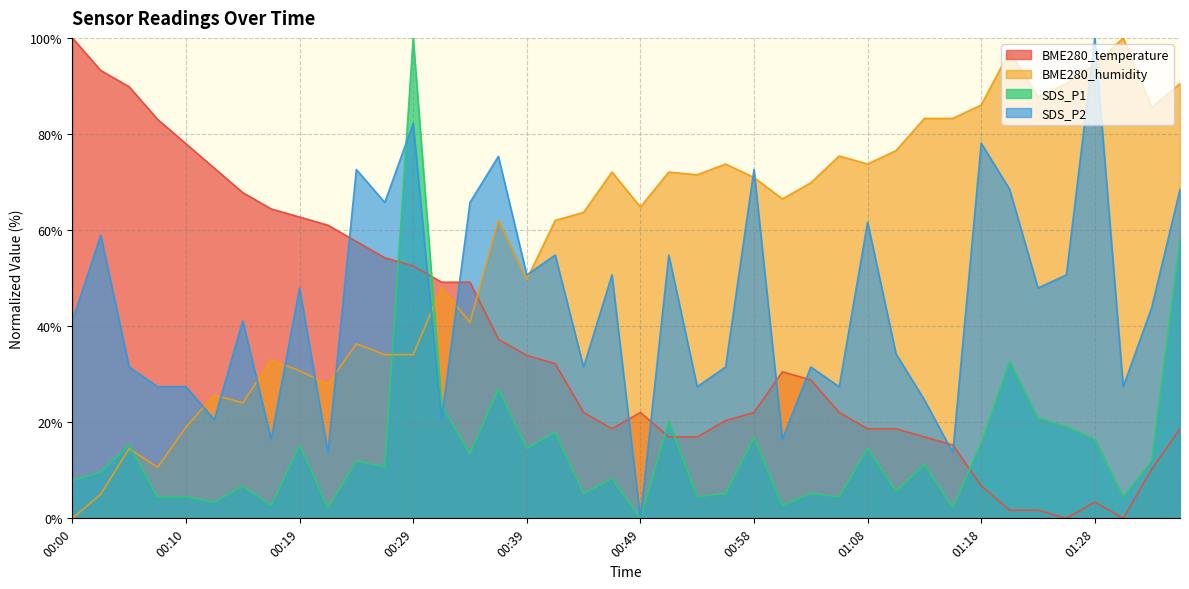

What are all the series names shown in the legend?

BME280_temperature, BME280_humidity, SDS_P1, SDS_P2